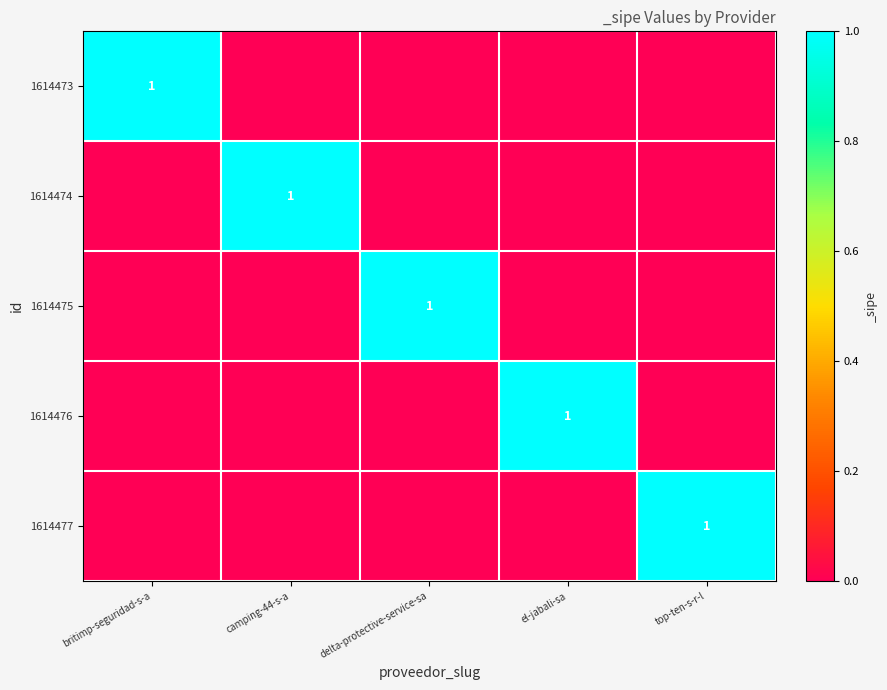

What is the maximum value shown in the chart?

1